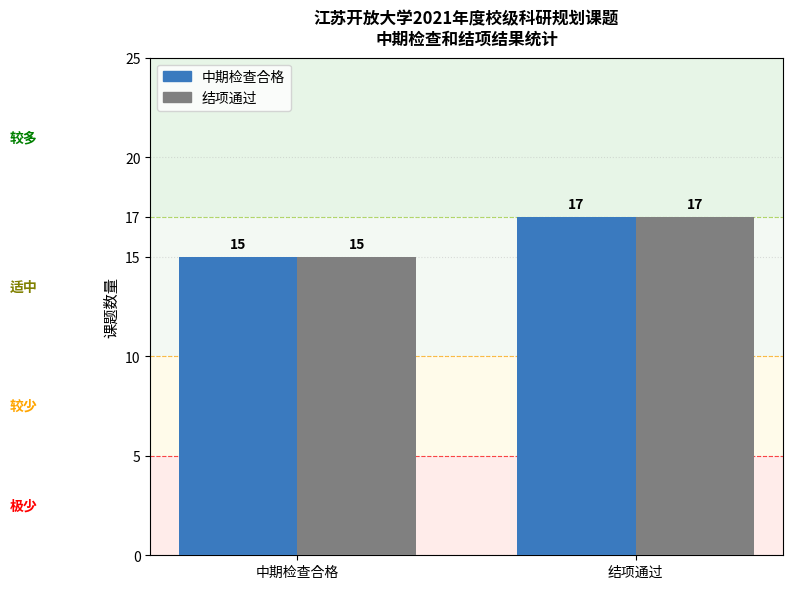

What are all the series names shown in the legend?

中期检查合格, 结项通过